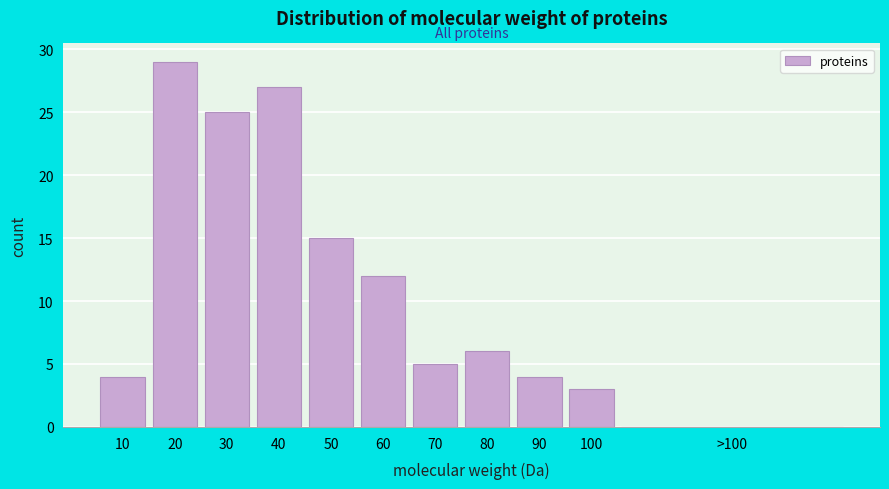

Reading left to right, what are all the values shown in this chart?

10=4	20=29	30=25	40=27	50=15	60=12	70=5	80=6	90=4	100=3	>100=0